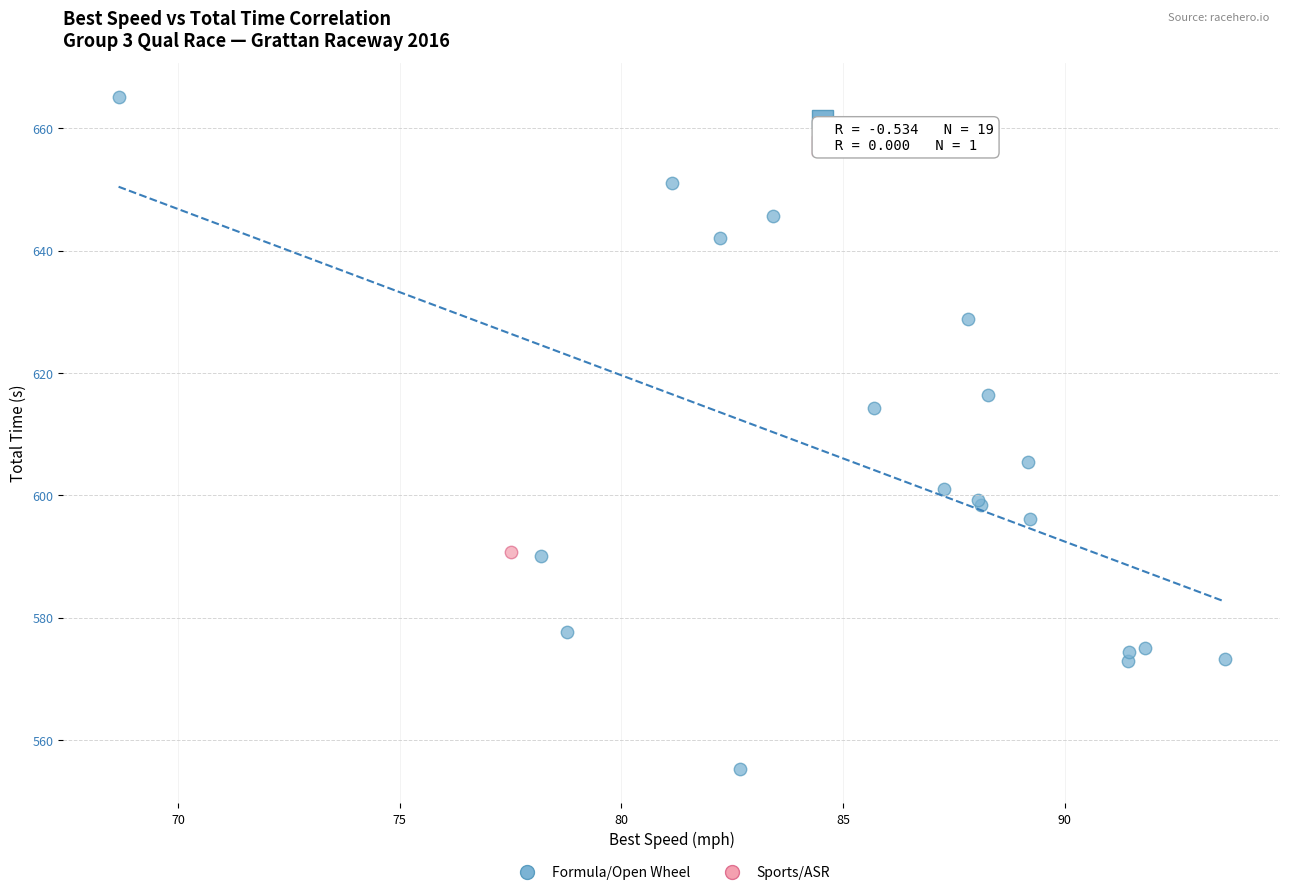

What are all the series names shown in the legend?

Formula/Open Wheel, Sports/ASR